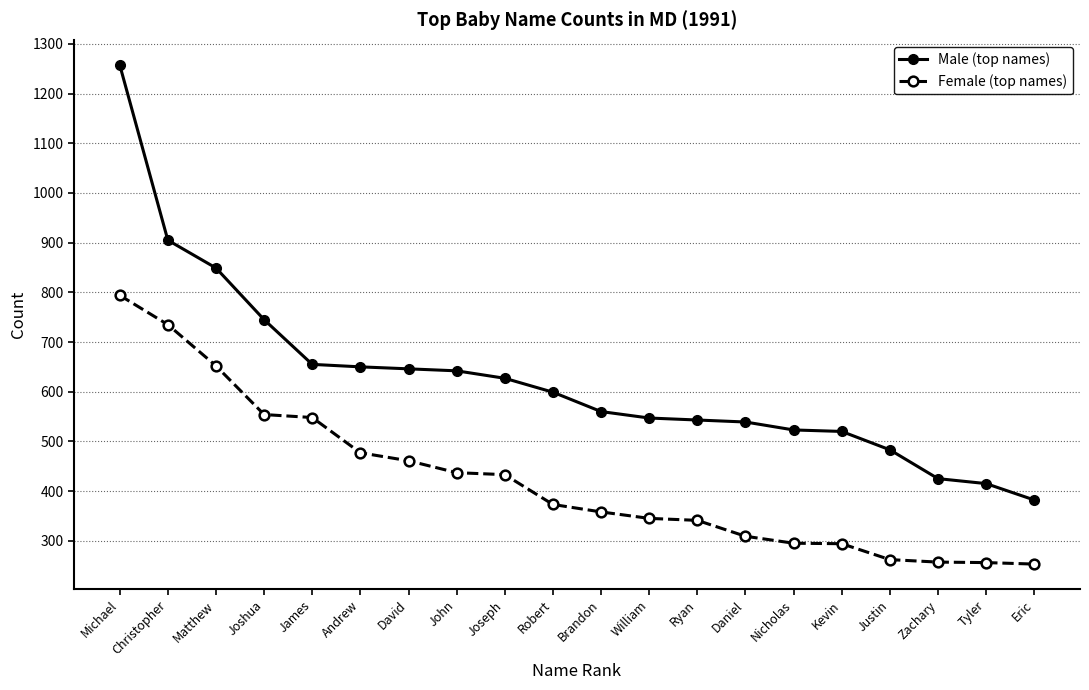

Where is Male (top names) nearest to the value 820?

Matthew